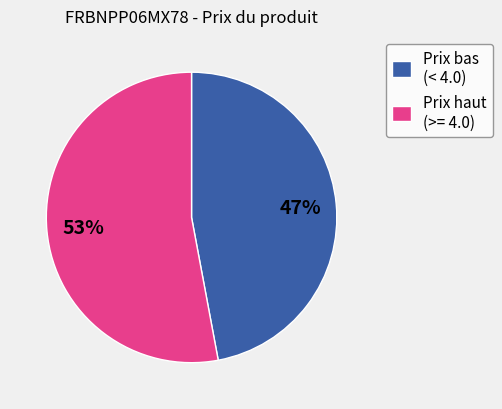

Is it true that Prix haut (>= 4.0) is 53% of the pie?

True